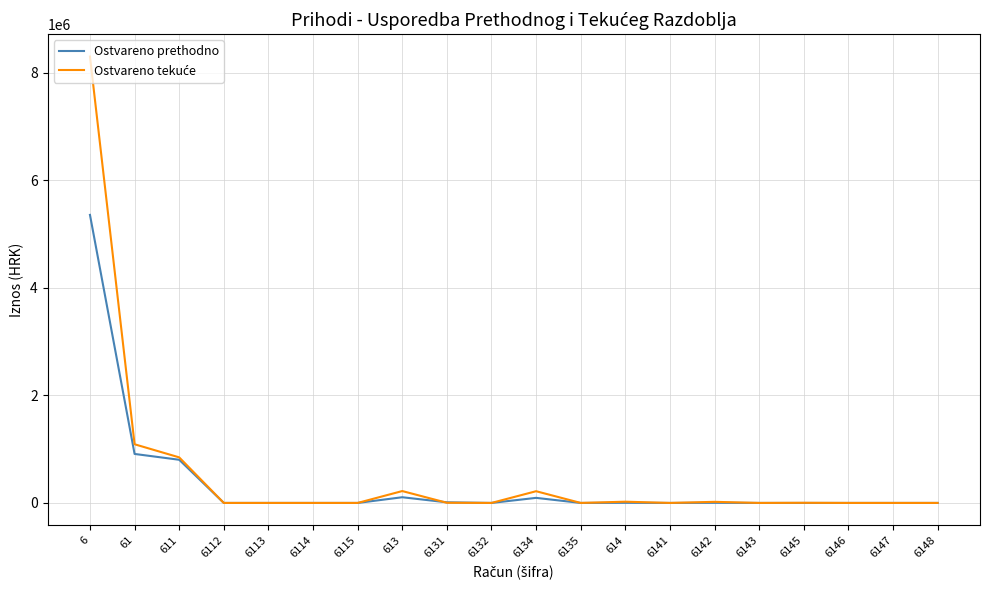

How many distinct data groups are displayed?

2